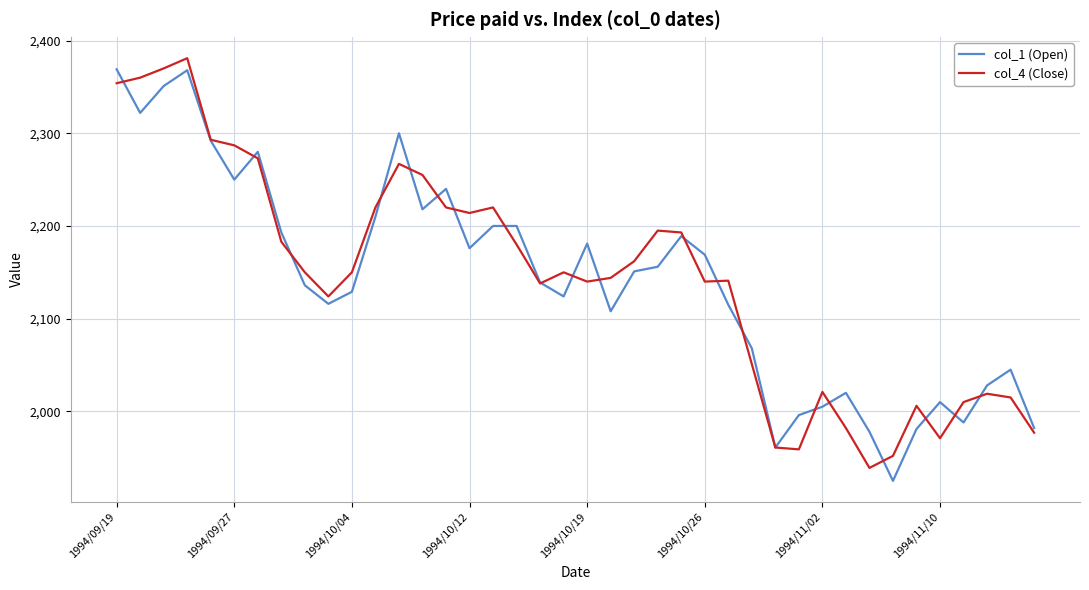

Rank the series by their maximum value, from lowest to highest.

col_1 (Open), col_4 (Close)